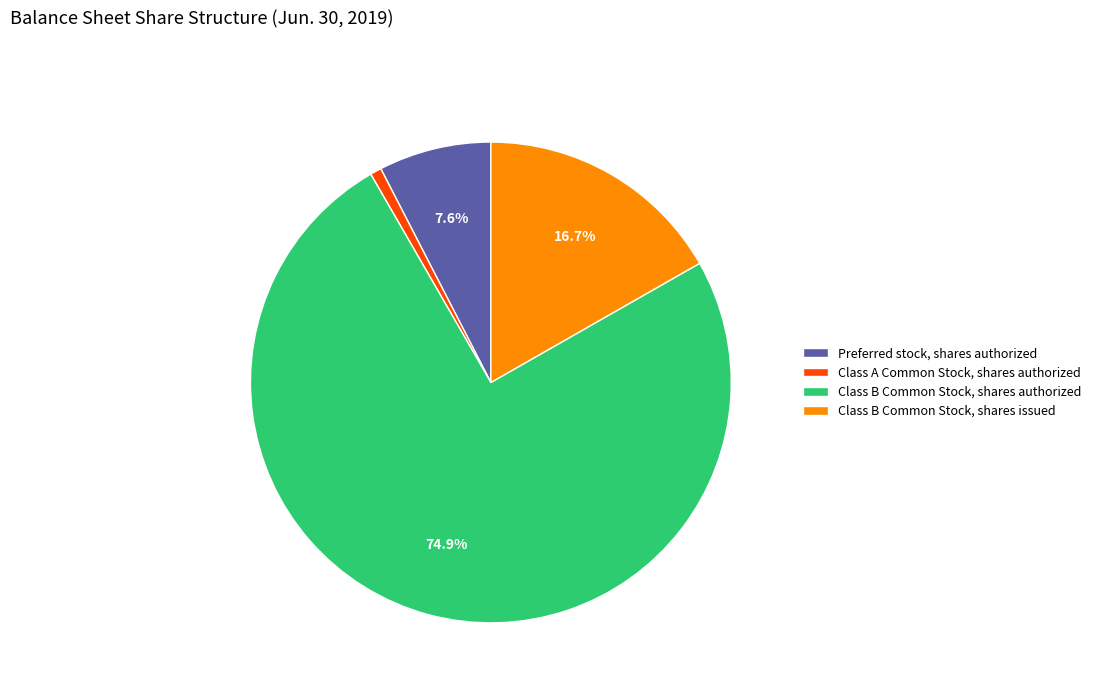

To the nearest percent, what portion does Preferred stock, shares authorized represent?

8%